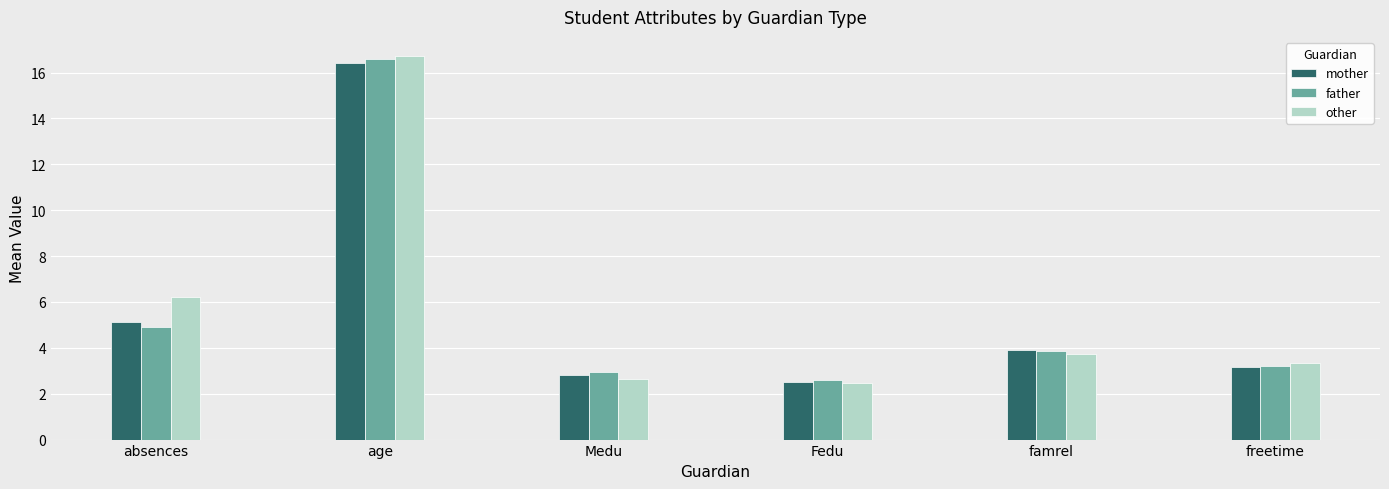

What is the label of the 6th bar from the right?

absences